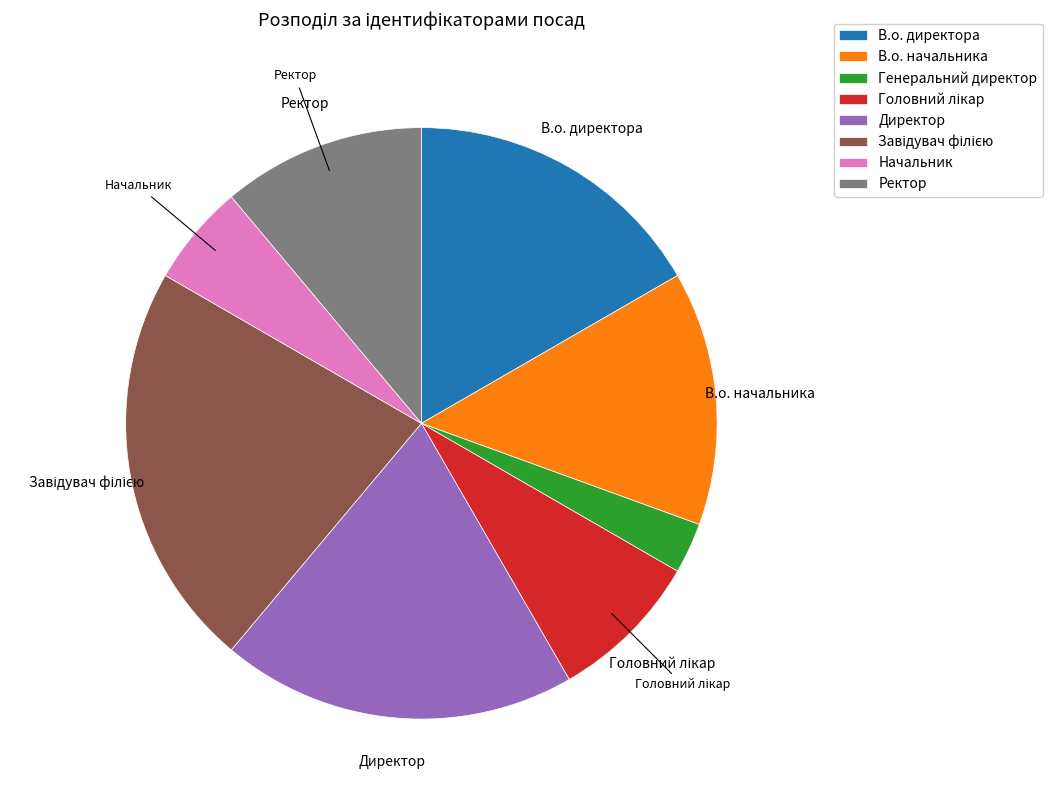

Between В.о. начальника and Ректор, which is larger?

В.о. начальника